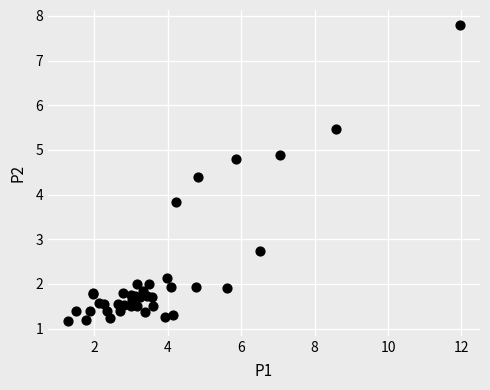

What Y value in the scatter plot is closest to 4?

3.8